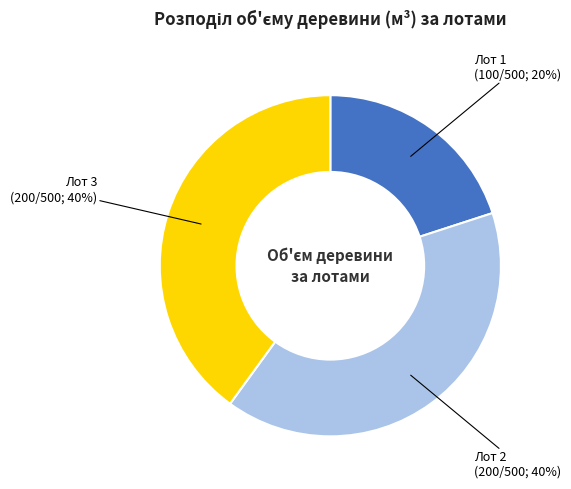

Does any single category account for the majority?

No